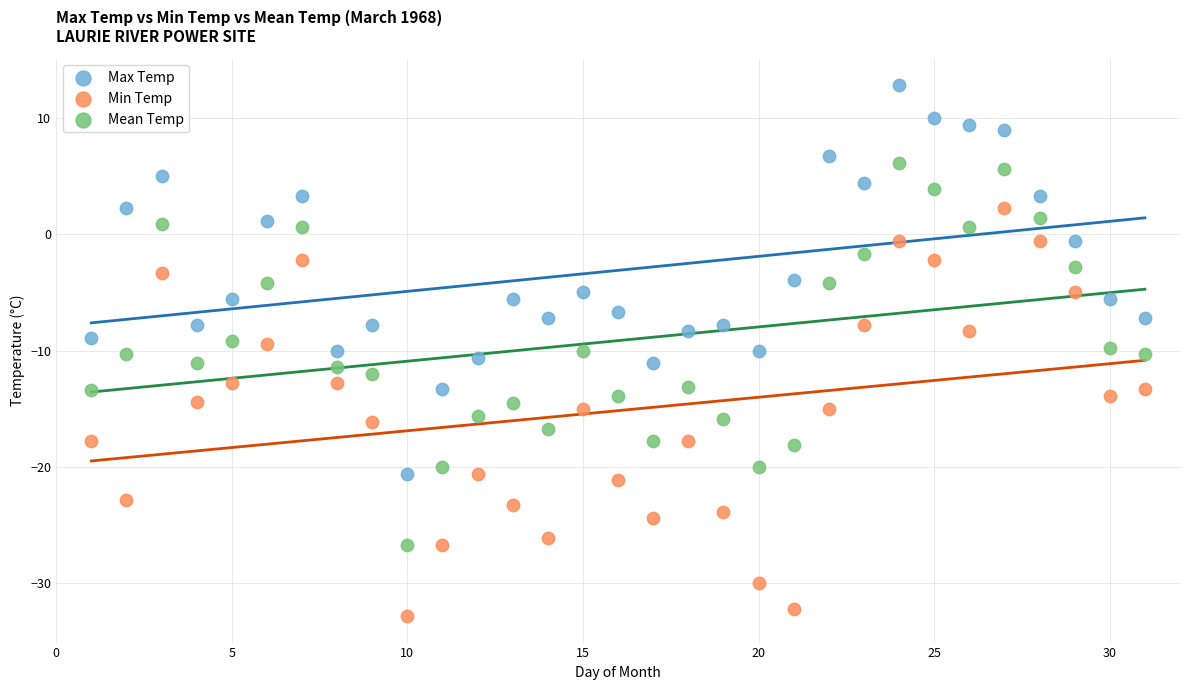

Which series reaches the minimum Y coordinate?

Min Temp